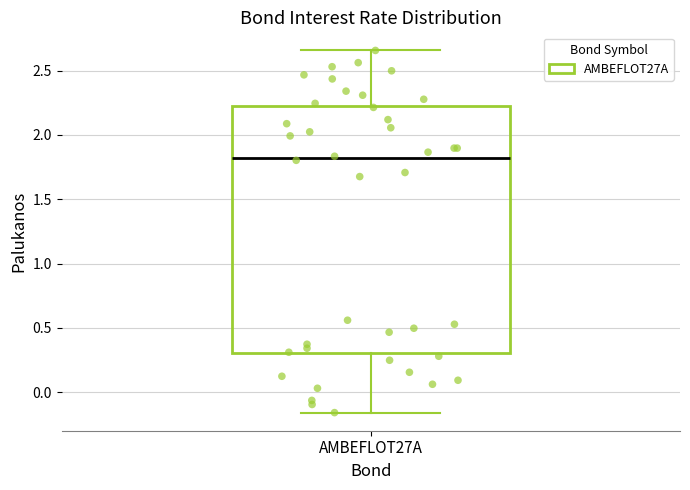

Transcribe this box plot: give where the median line is, the range the box spans, and where the two whiskers end, as read against the y-axis. The values are not printed on the chart, so give them approximately, as read against the axis.

median 1.80, box 0.30 to 2.20, whiskers -0.15 to 2.65